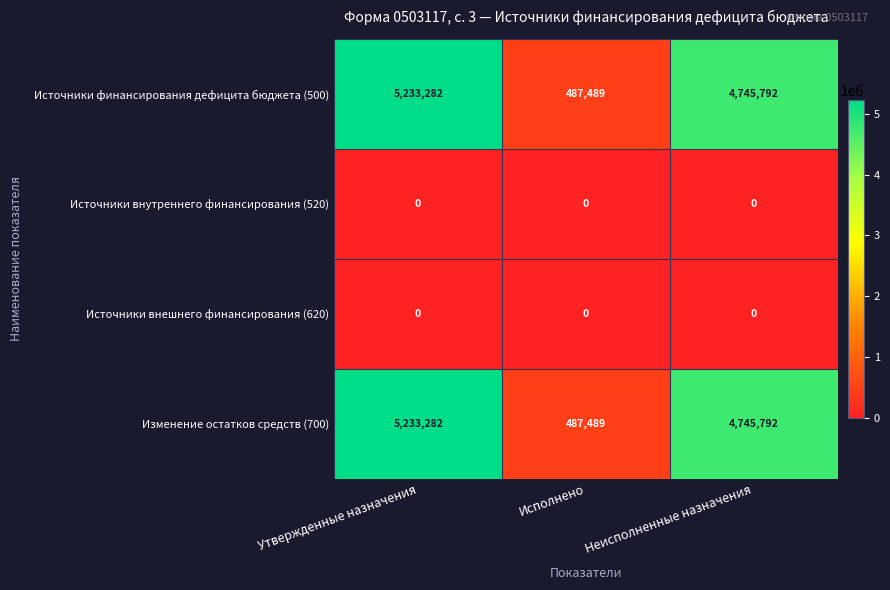

Is the value of Источники внутреннего финансирования (520) at Исполнено greater than the value of Изменение остатков средств (700) at Неисполненные назначения?

No